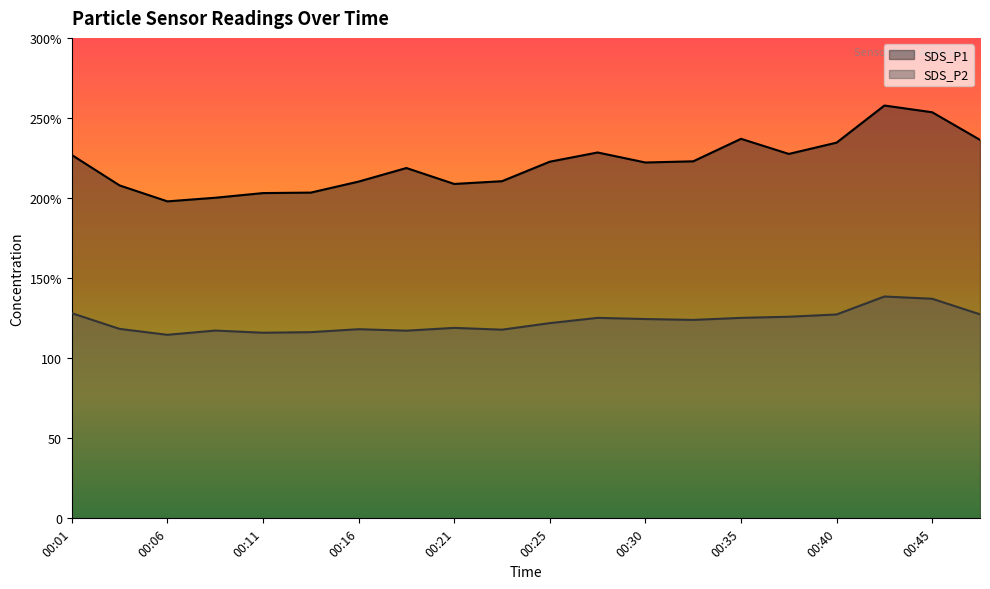

How many categories are shown in the chart?

20